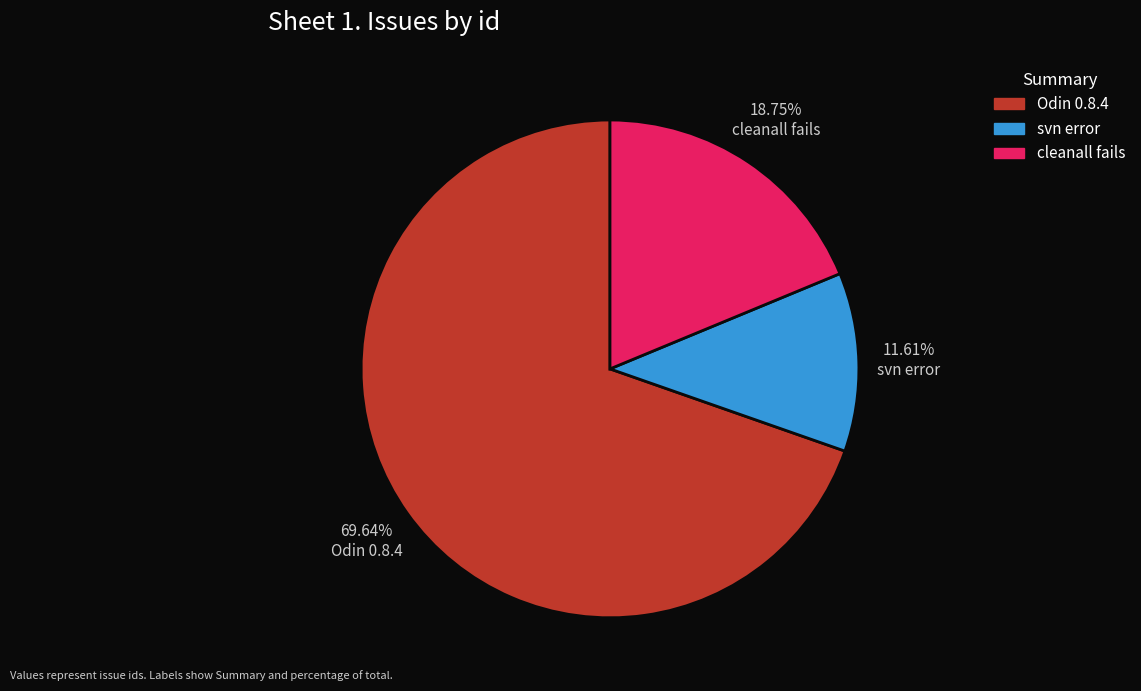

Do cleanall fails and Odin 0.8.4 together represent more than half of the pie?

Yes